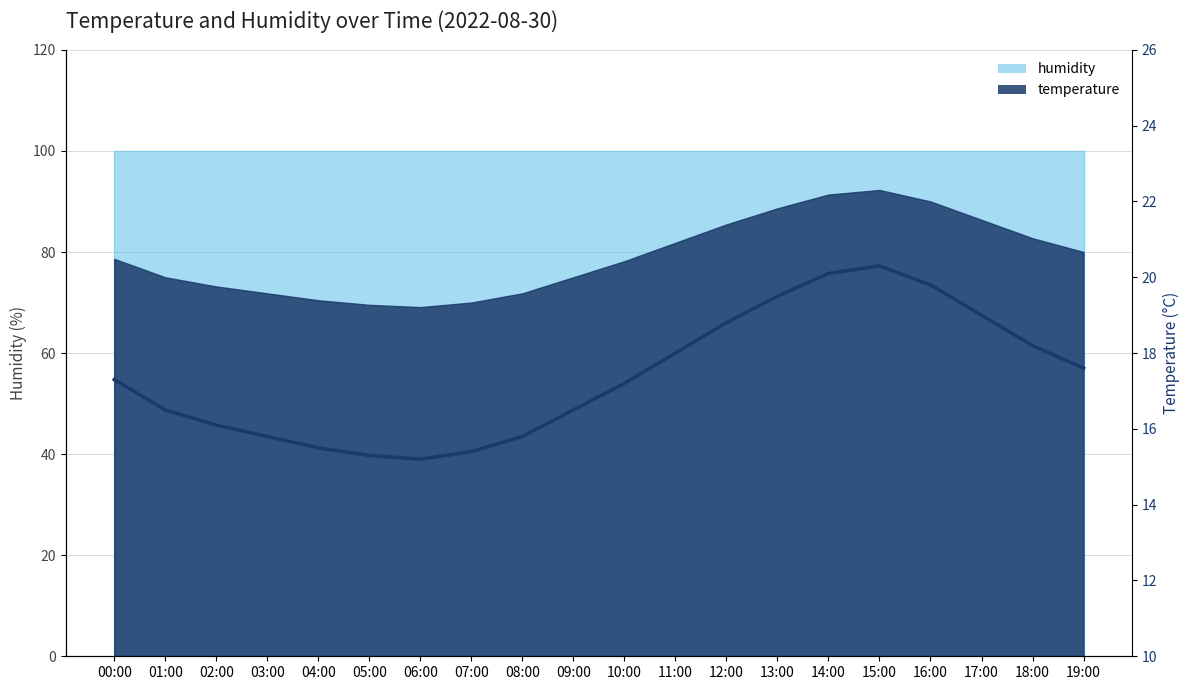

What is the change in value from 08:00 to 14:00?

+4.3